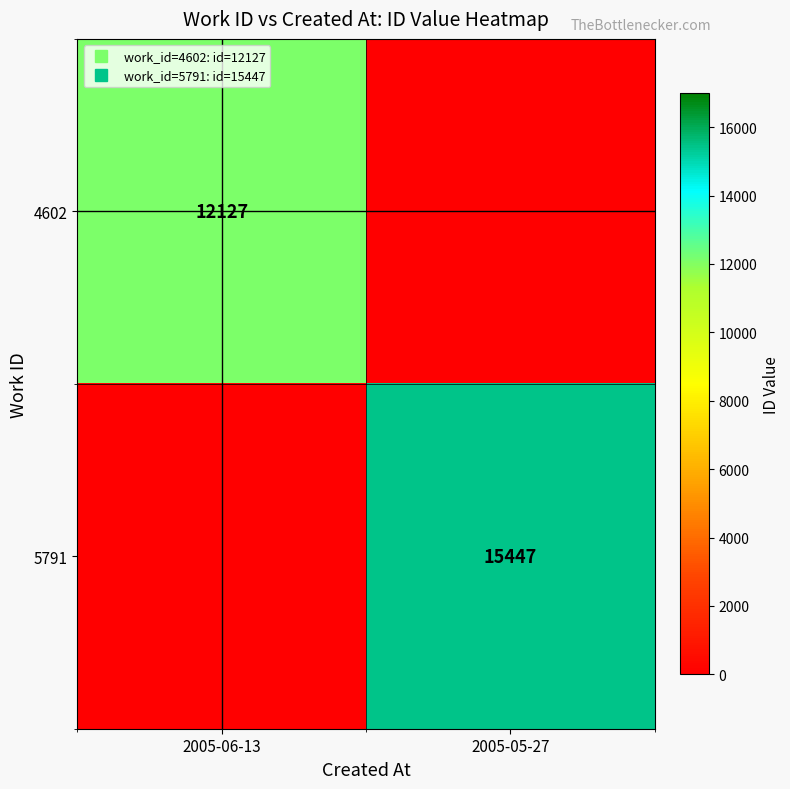

How many positive values does the 4602 series have?

1